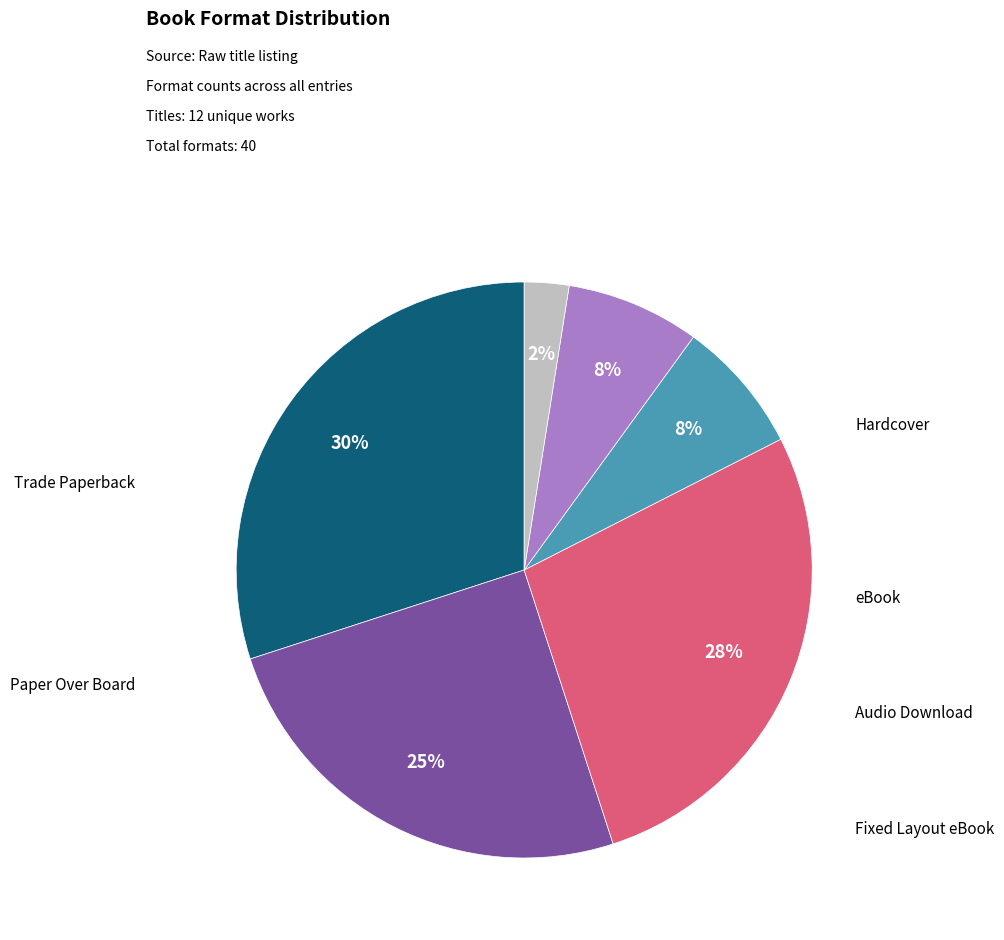

Does any single category account for the majority?

No